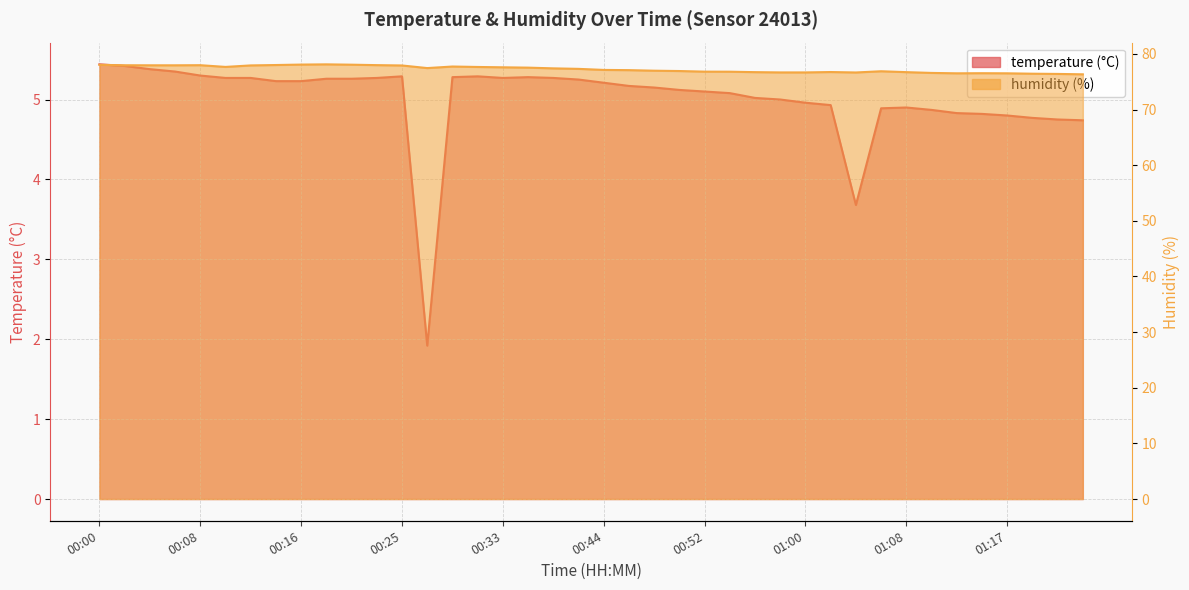

How many lines are shown in the chart?

2